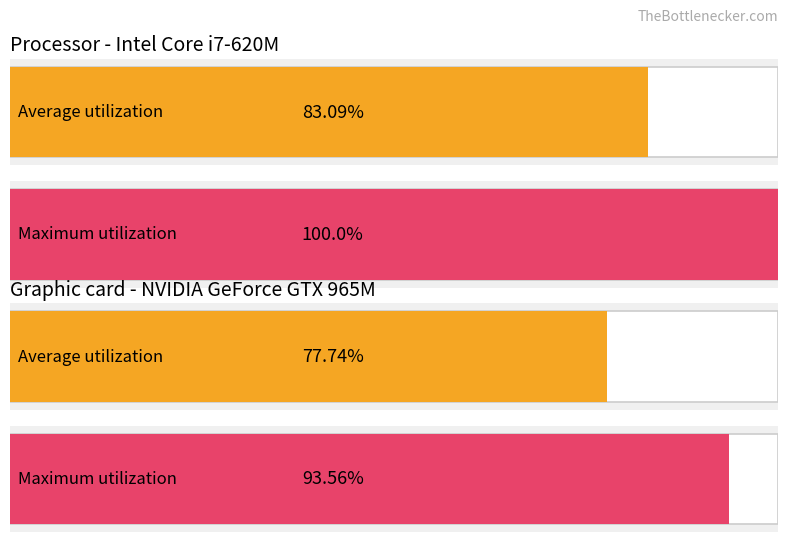

How many series are shown in this chart?

4